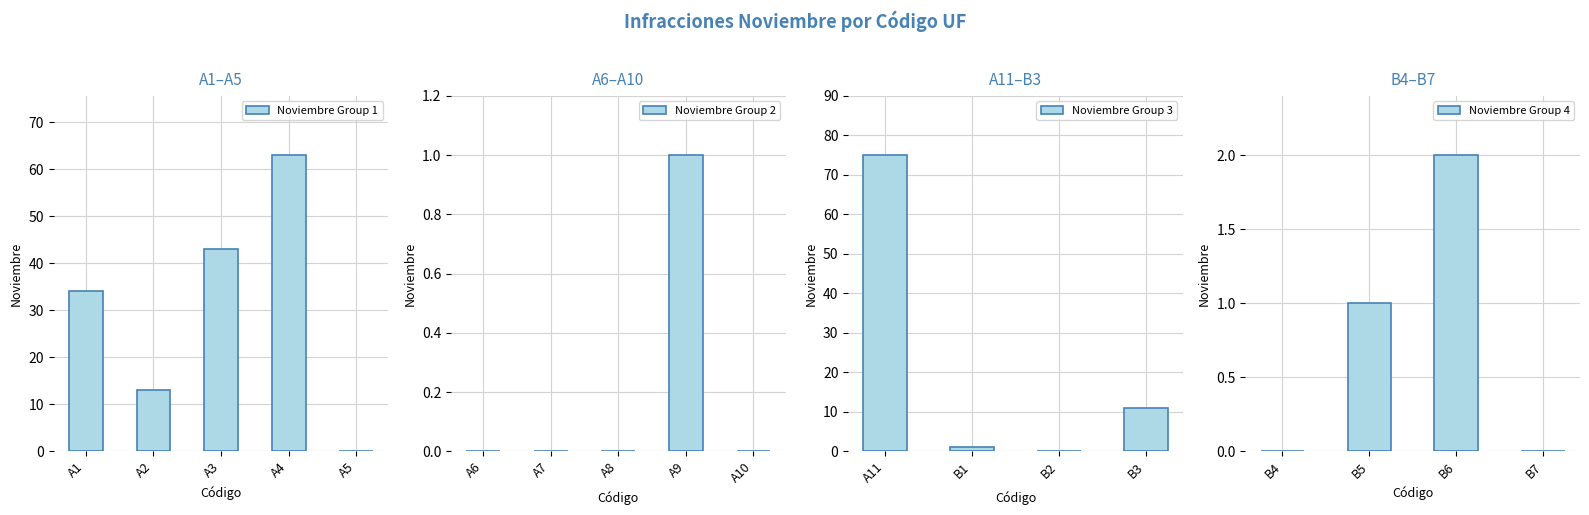

What is the change in value from A1 to B5?

-33